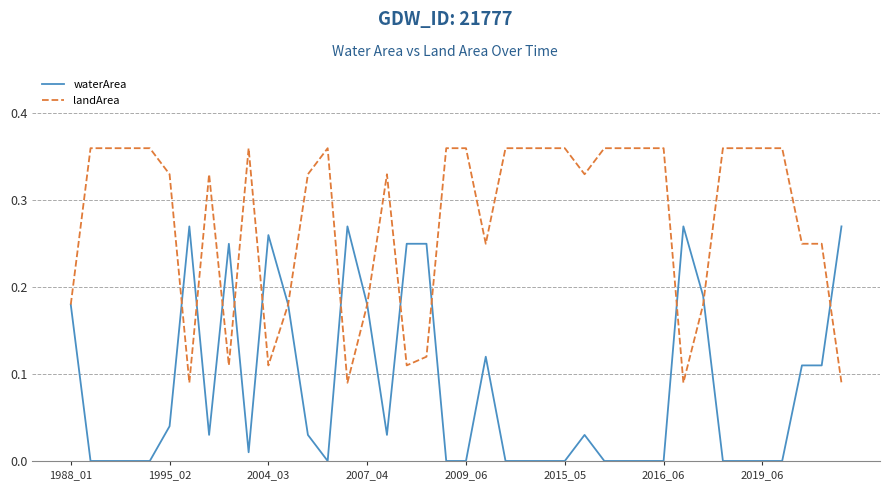

True or false: landArea and waterArea intersect in this chart.

True